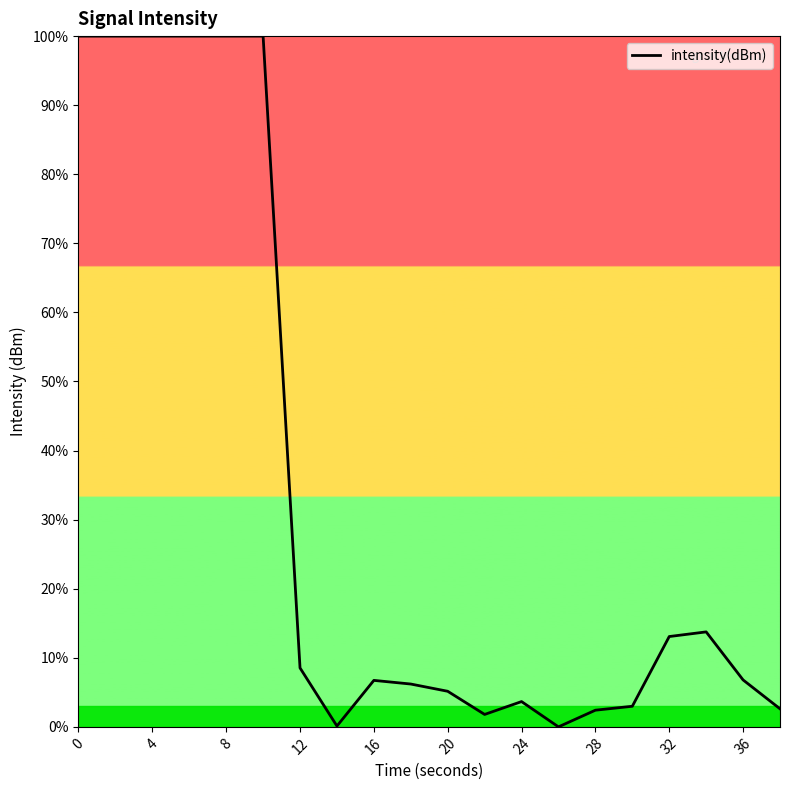

What is the greatest value displayed?

100.0